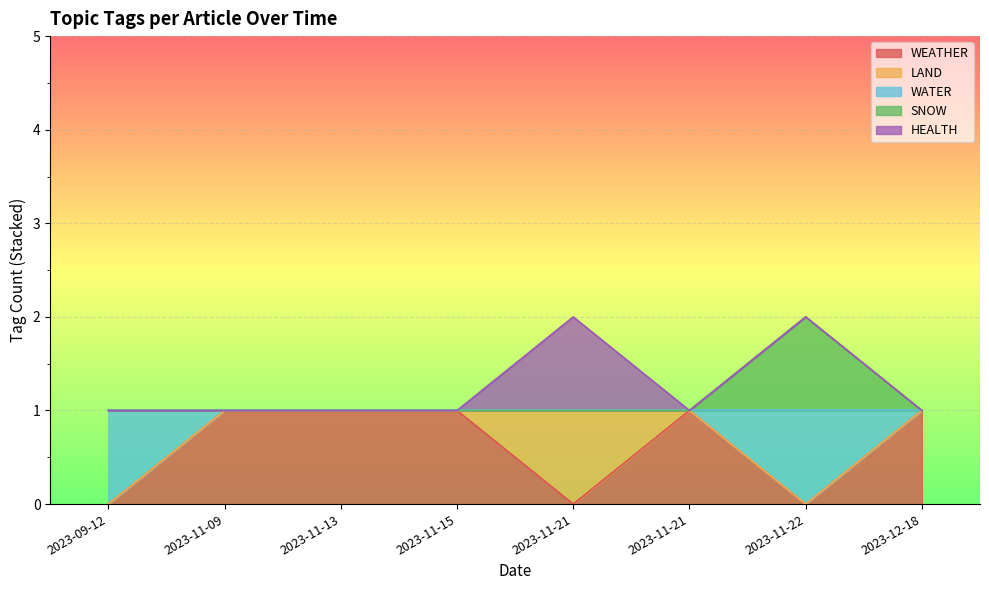

Which series has the largest total across all categories?

WEATHER